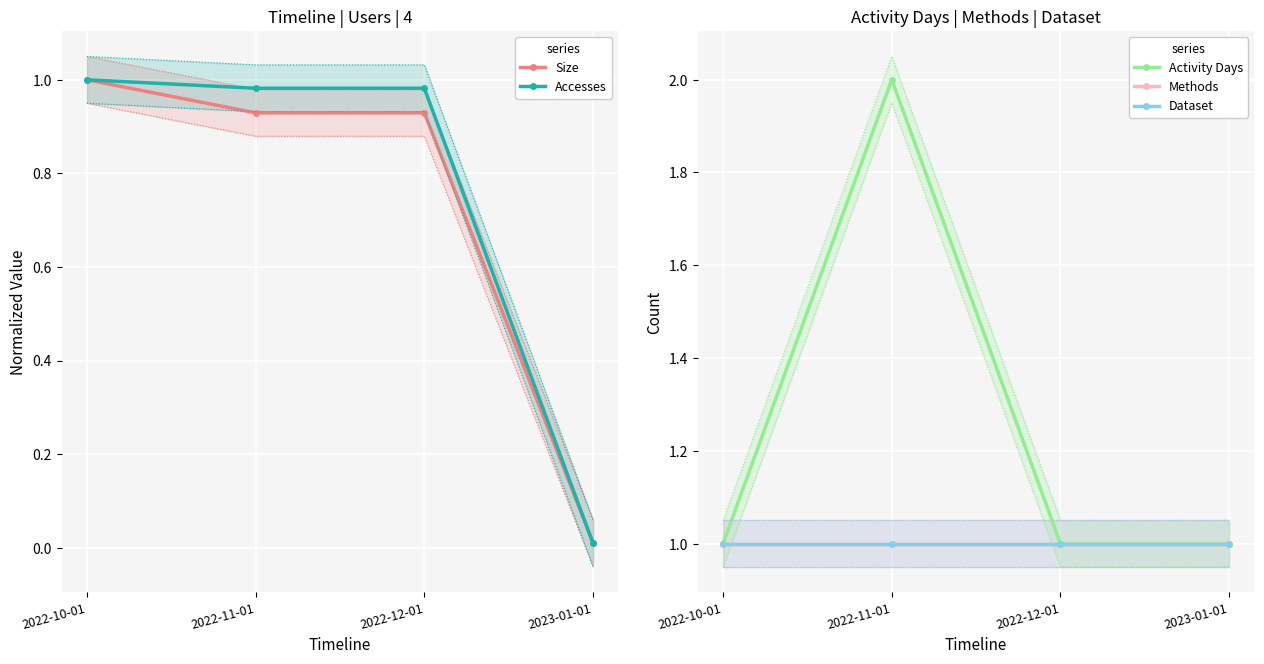

True or false: Methods and Activity Days intersect in this chart.

False